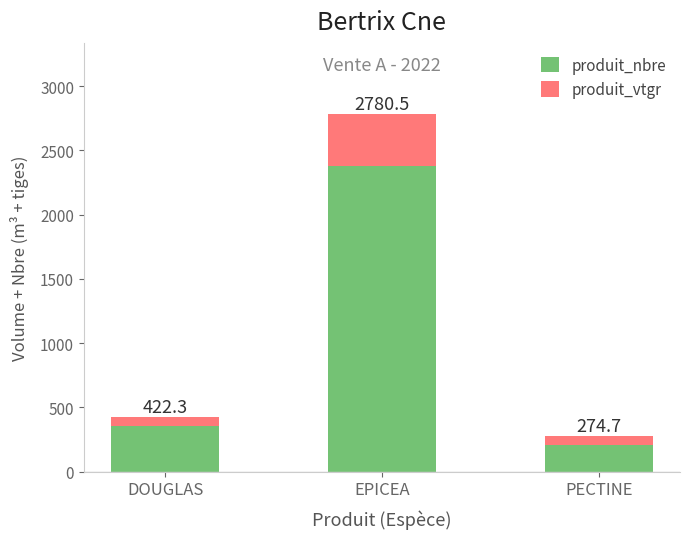

What position from the right is EPICEA?

2